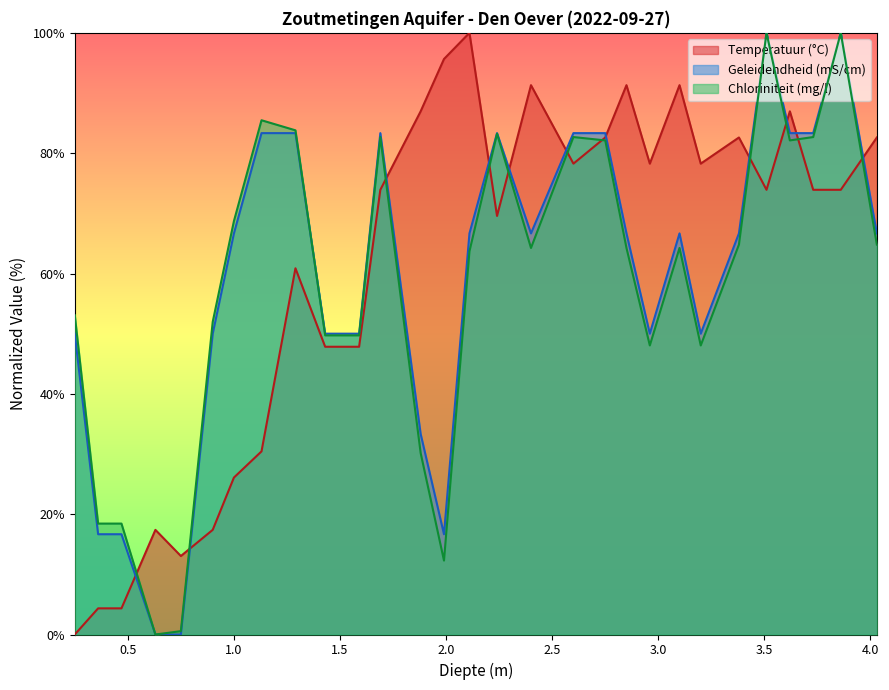

Reading left to right, what are all the values shown in this chart?

Temperatuur (°C): 0.25=0.0	0.36=4.3	0.47=4.3	0.63=17.4	0.75=13.0	0.9=17.4	1.0=26.1	1.13=30.4	1.29=60.9	1.43=47.8	1.59=47.8	1.69=73.9	1.88=87.0	1.99=95.7	2.11=100.0	2.24=69.6	2.4=91.3	2.6=78.3	2.75=82.6	2.85=91.3	2.96=78.3	3.1=91.3	3.2=78.3	3.38=82.6	3.51=73.9	3.62=87.0	3.73=73.9	3.86=73.9	4.03=82.6
Geleidendheid (mS/cm): 0.25=50.0	0.36=16.7	0.47=16.7	0.63=0.0	0.75=0.0	0.9=50.0	1.0=66.7	1.13=83.3	1.29=83.3	1.43=50.0	1.59=50.0	1.69=83.3	1.88=33.3	1.99=16.7	2.11=66.7	2.24=83.3	2.4=66.7	2.6=83.3	2.75=83.3	2.85=66.7	2.96=50.0	3.1=66.7	3.2=50.0	3.38=66.7	3.51=100.0	3.62=83.3	3.73=83.3	3.86=100.0	4.03=66.7
Chloriniteit (mg/l): 0.25=53.1	0.36=18.4	0.47=18.4	0.63=0.0	0.75=0.6	0.9=52.0	1.0=68.7	1.13=85.5	1.29=83.8	1.43=49.7	1.59=49.7	1.69=82.7	1.88=30.2	1.99=12.3	2.11=63.7	2.24=83.2	2.4=64.2	2.6=82.7	2.75=82.1	2.85=64.2	2.96=48.0	3.1=64.2	3.2=48.0	3.38=64.8	3.51=100.0	3.62=82.1	3.73=82.7	3.86=100.0	4.03=64.8